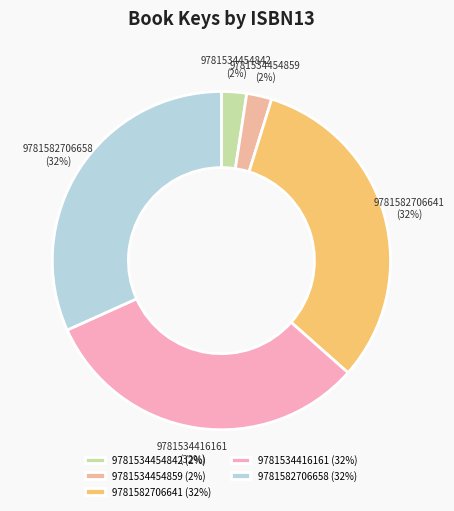

How many slices are in this pie chart?

5